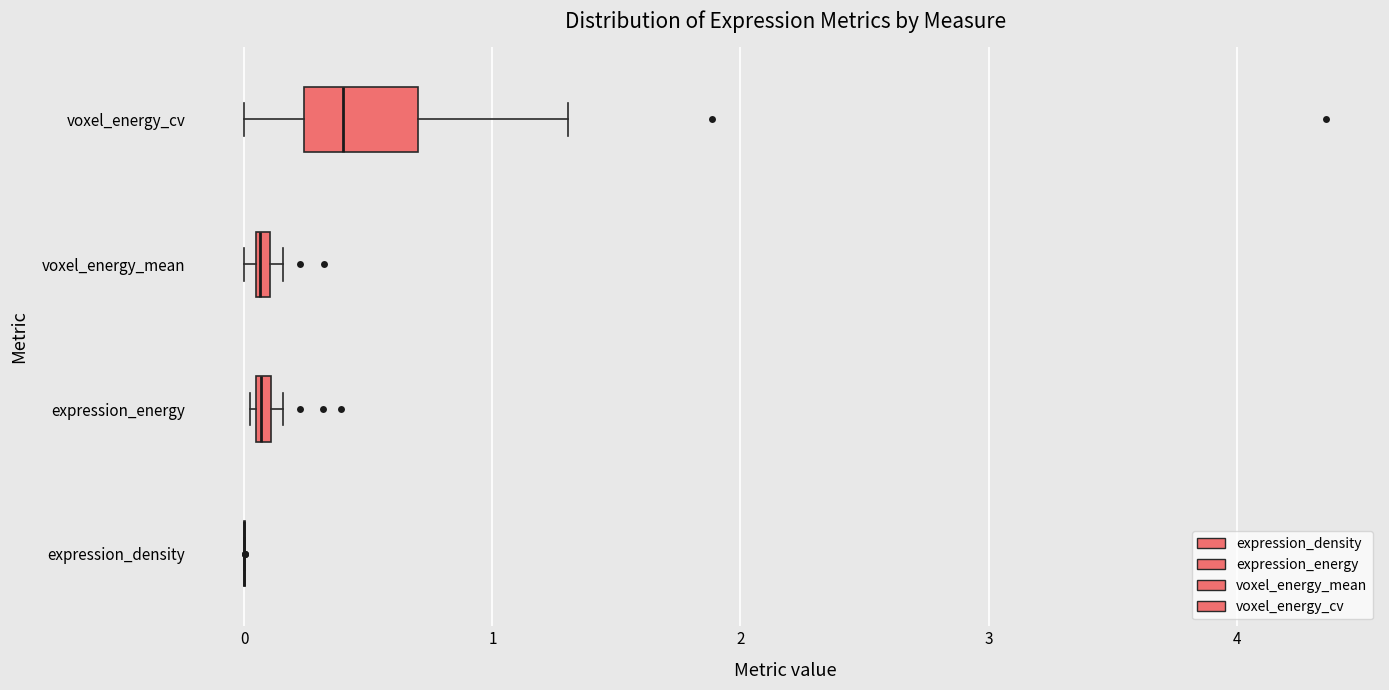

Which box is the widest, from its left edge to its right edge?

voxel_energy_cv